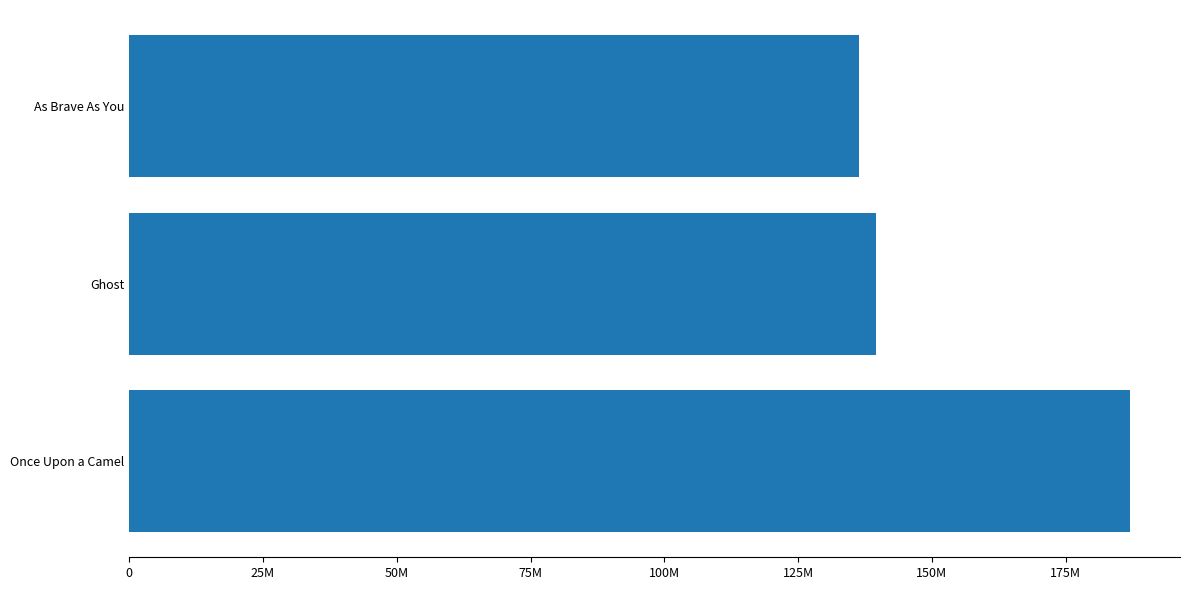

What is the minimum value shown in the chart?

136319663